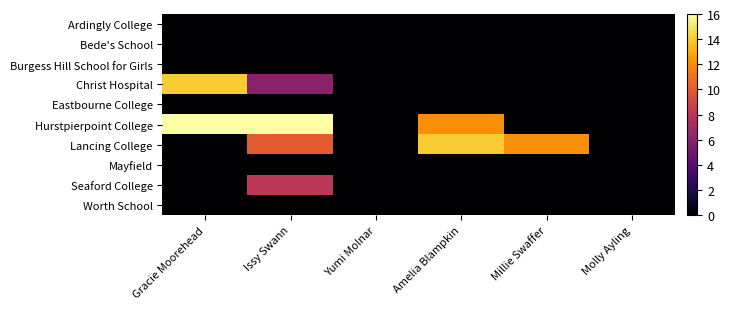

Between Amelia Blampkin and Gracie Moorehead, which is larger?

Amelia Blampkin